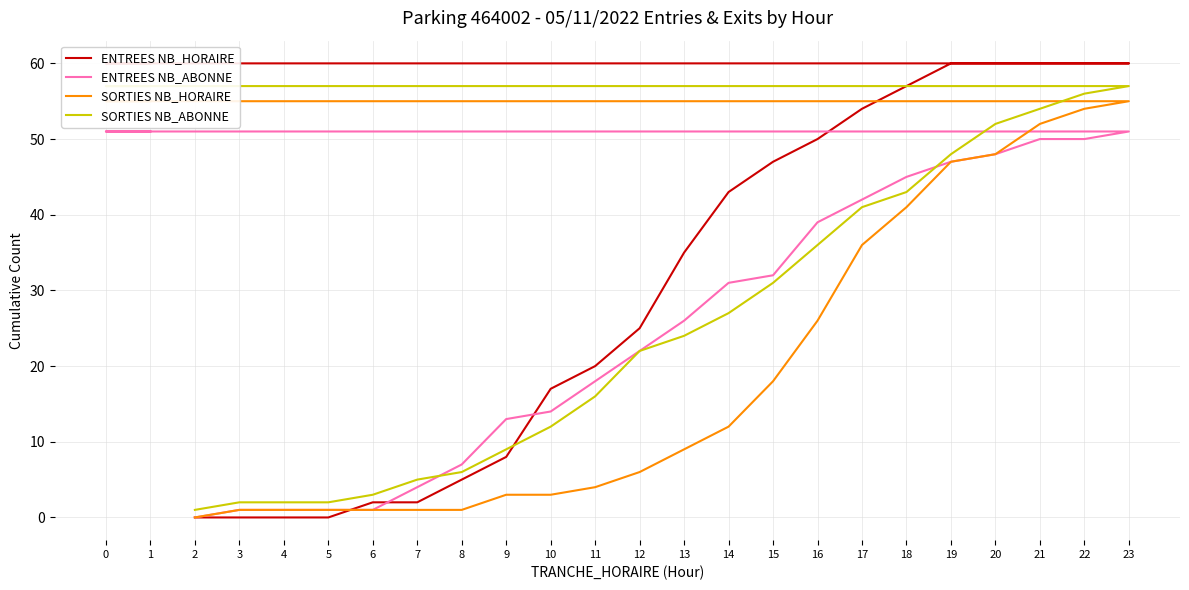

Reading left to right, list all the values displayed in this chart.

ENTREES NB_HORAIRE: 2=0	3=0	4=0	5=0	6=2	7=2	8=5	9=8	10=17	11=20	12=25	13=35	14=43	15=47	16=50	17=54	18=57	19=60	20=60	21=60	22=60	23=60	0=60	1=60
ENTREES NB_ABONNE: 2=0	3=1	4=1	5=1	6=1	7=4	8=7	9=13	10=14	11=18	12=22	13=26	14=31	15=32	16=39	17=42	18=45	19=47	20=48	21=50	22=50	23=51	0=51	1=51
SORTIES NB_HORAIRE: 2=0	3=1	4=1	5=1	6=1	7=1	8=1	9=3	10=3	11=4	12=6	13=9	14=12	15=18	16=26	17=36	18=41	19=47	20=48	21=52	22=54	23=55	0=55	1=55
SORTIES NB_ABONNE: 2=1	3=2	4=2	5=2	6=3	7=5	8=6	9=9	10=12	11=16	12=22	13=24	14=27	15=31	16=36	17=41	18=43	19=48	20=52	21=54	22=56	23=57	0=57	1=57